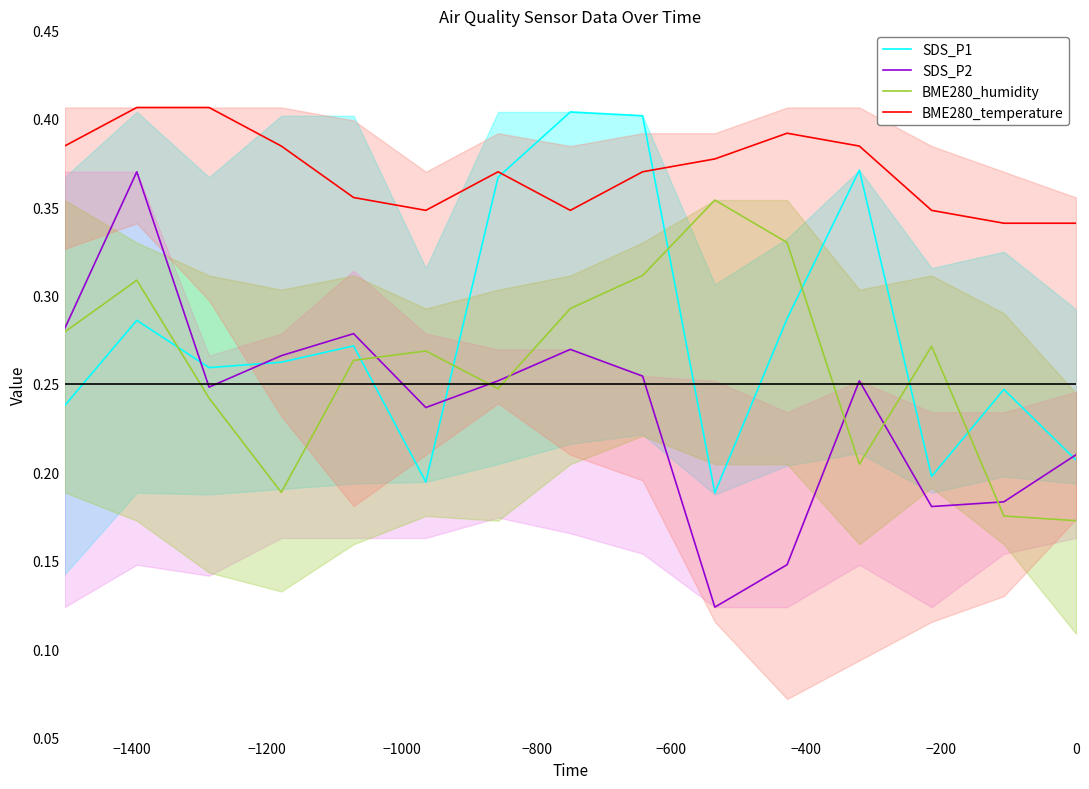

How many times do BME280_humidity and SDS_P2 cross each other?

6